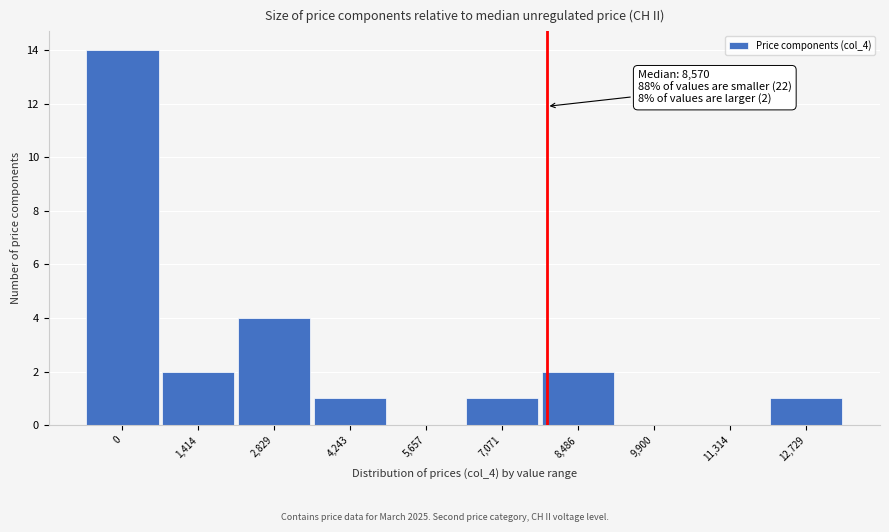

Reading right to left, transcribe all the data shown in this chart.

12,729=1	11,314=0	9,900=0	8,486=2	7,071=1	5,657=0	4,243=1	2,829=4	1,414=2	0=14